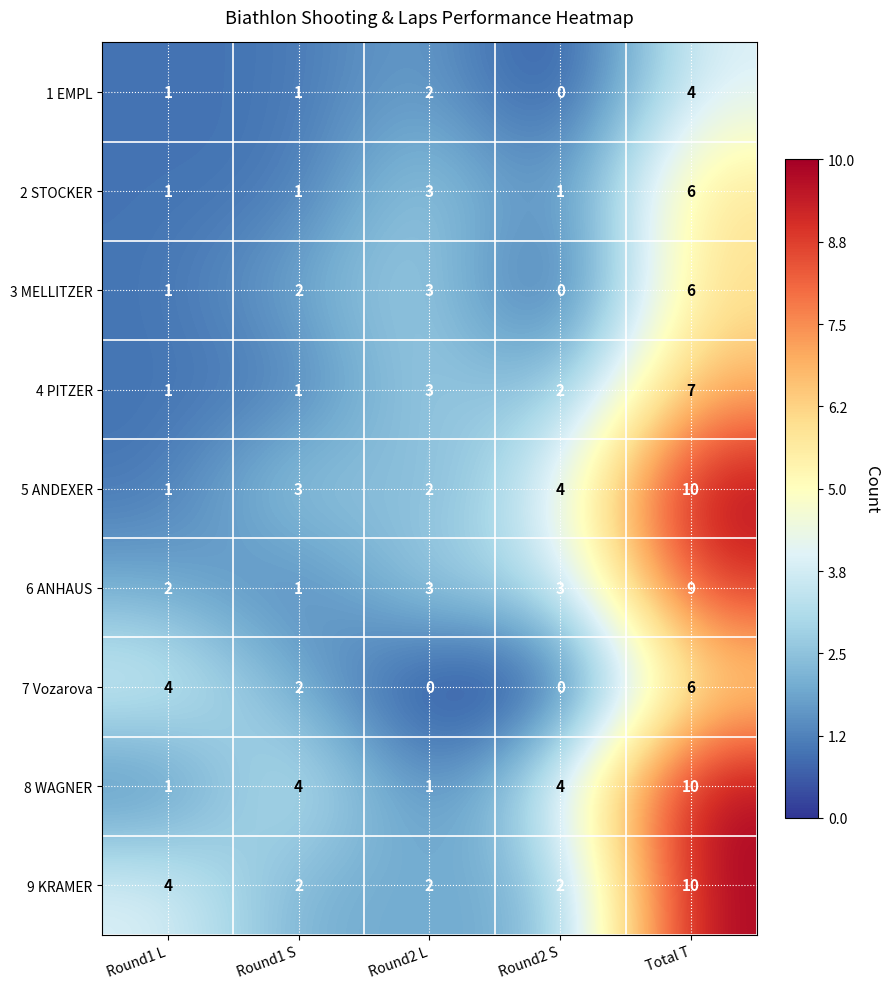

What is the difference between the maximum and minimum values in the 9 KRAMER series?

8